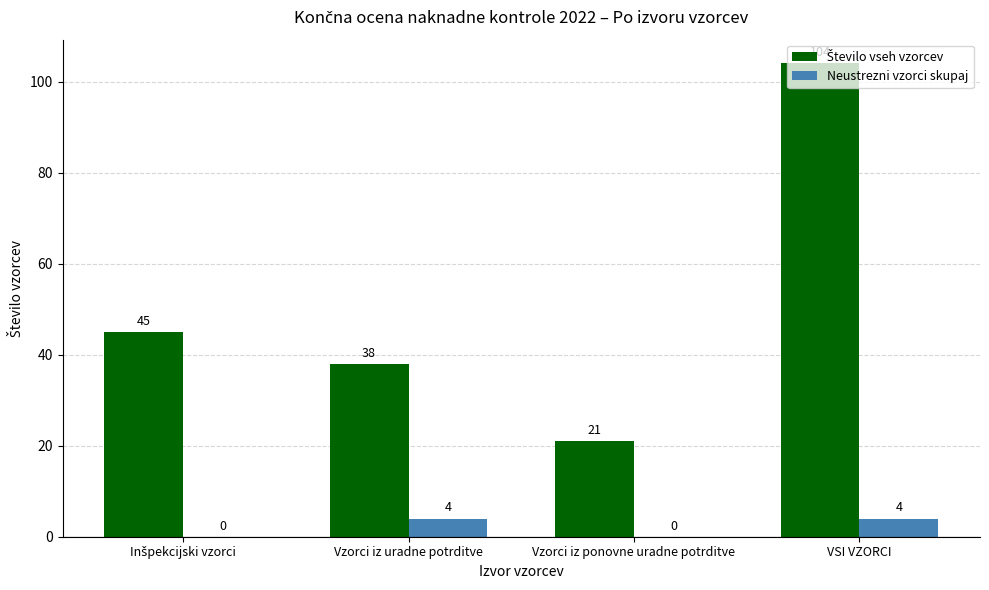

How many Neustrezni vzorci skupaj values are between 0 and 4?

4